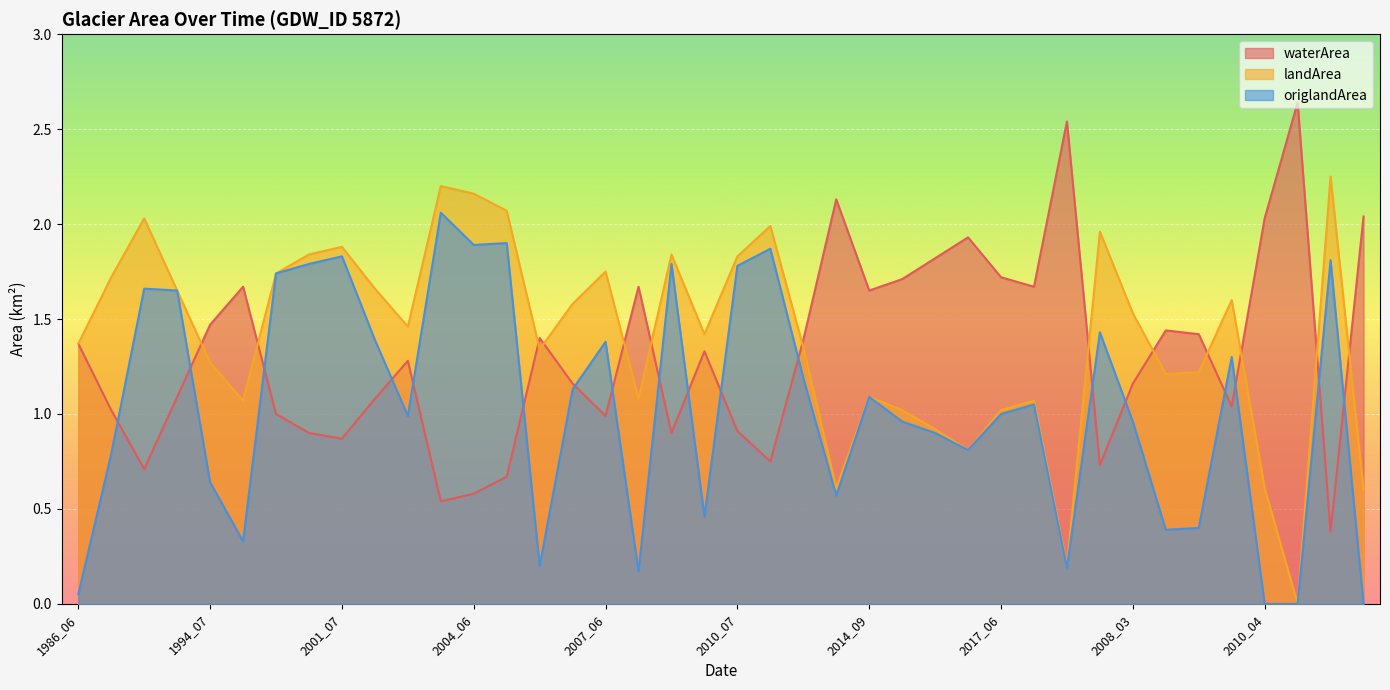

The value of landArea at 2018_07 is 0.1. True or false?

False